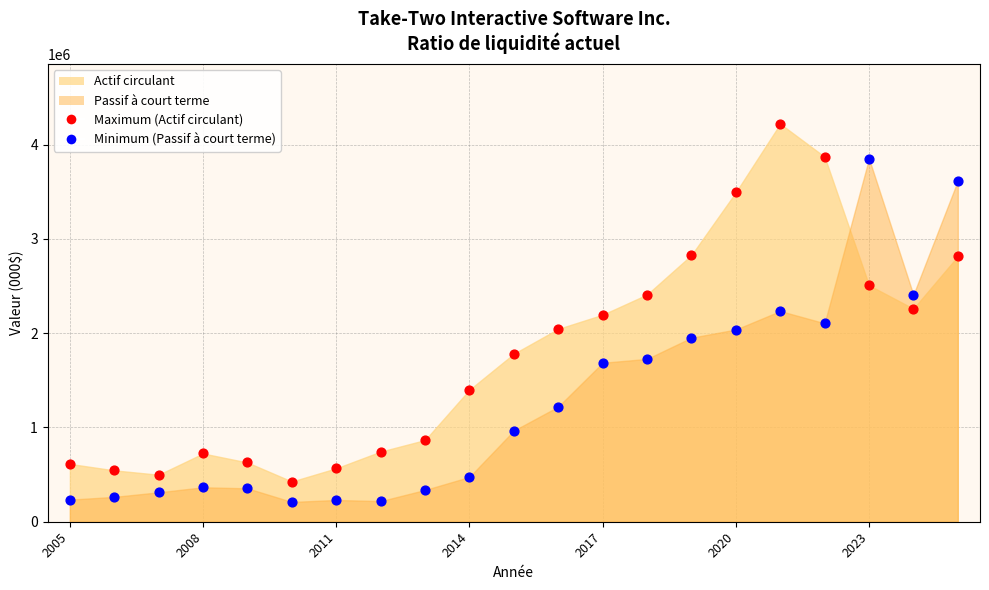

Which series reaches the maximum Y coordinate?

Maximum (Actif circulant)